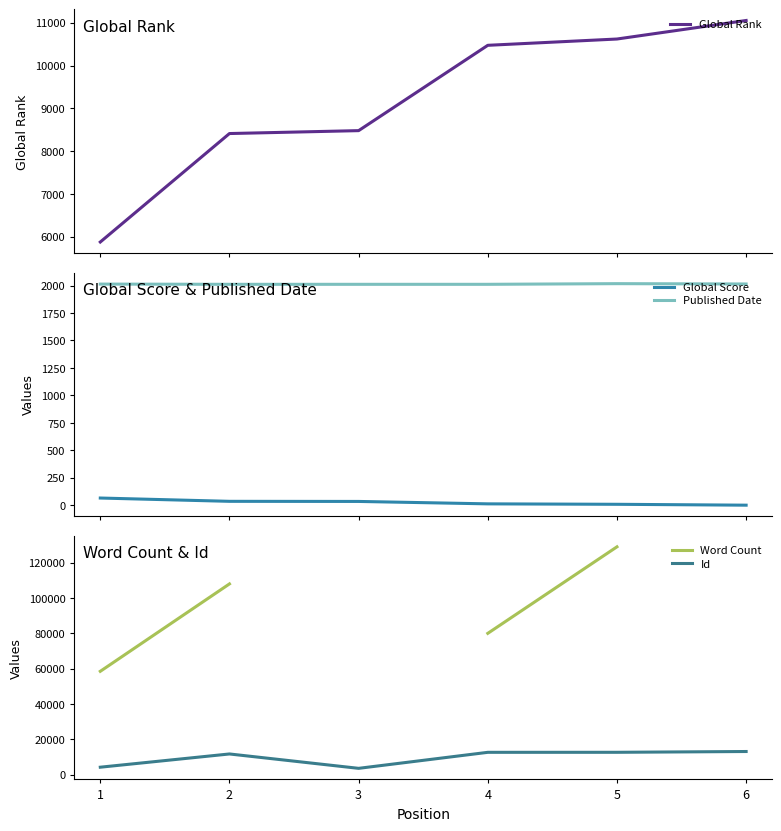

Count the Word Count values in the range 108000 to 129000.

2